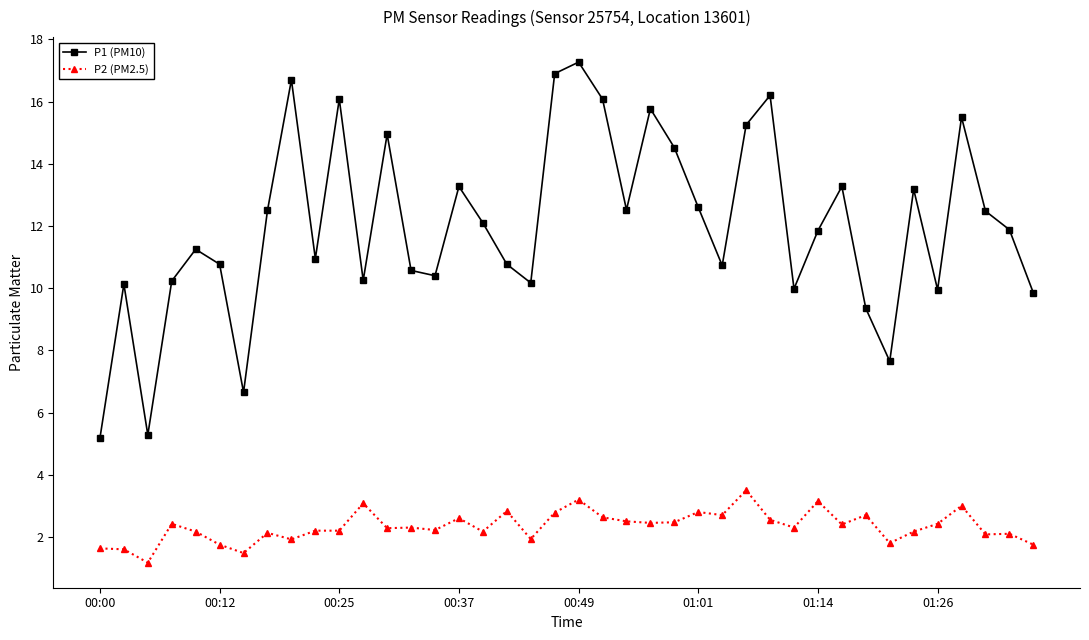

What is the difference between the maximum and second lowest values in the P1 (PM10) series?

12.0